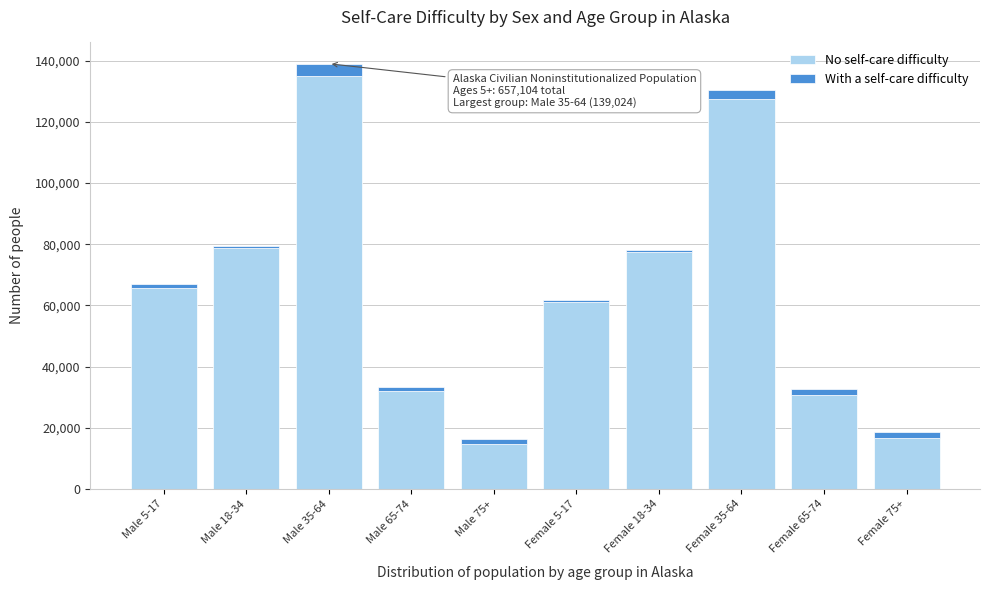

Reading left to right, transcribe the values for No self-care difficulty.

Male 5-17=65569	Male 18-34=78901	Male 35-64=135116	Male 65-74=32177	Male 75+=14783	Female 5-17=61159	Female 18-34=77523	Female 35-64=127572	Female 65-74=30800	Female 75+=16806